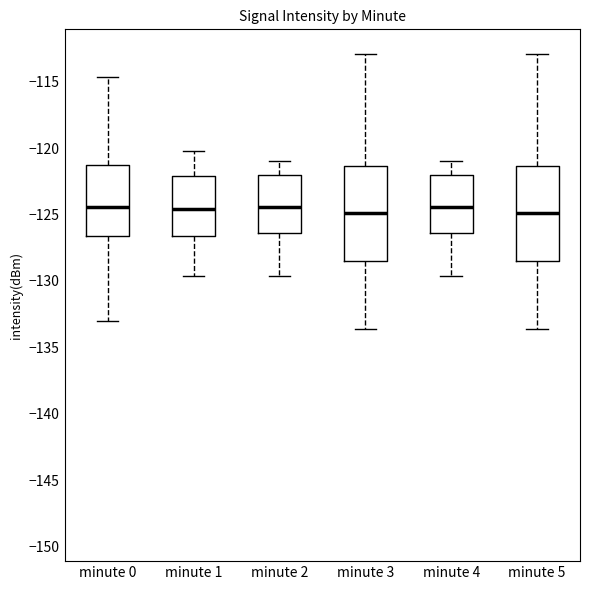

Where does the upper whisker of the box for minute 5 end on the y-axis? The values are not printed on the chart, so give them approximately, as read against the axis.

-113.0